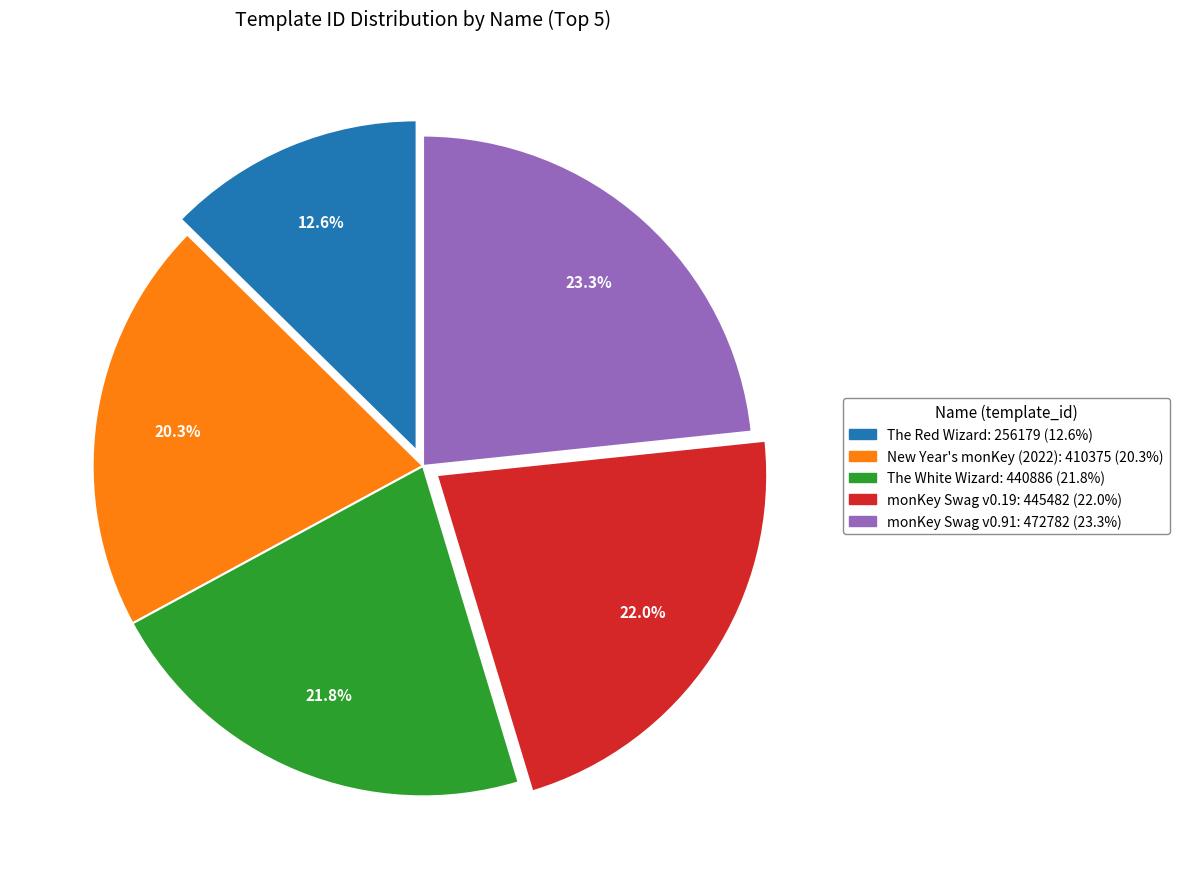

How much of the chart is everything except The Red Wizard?

87.4%